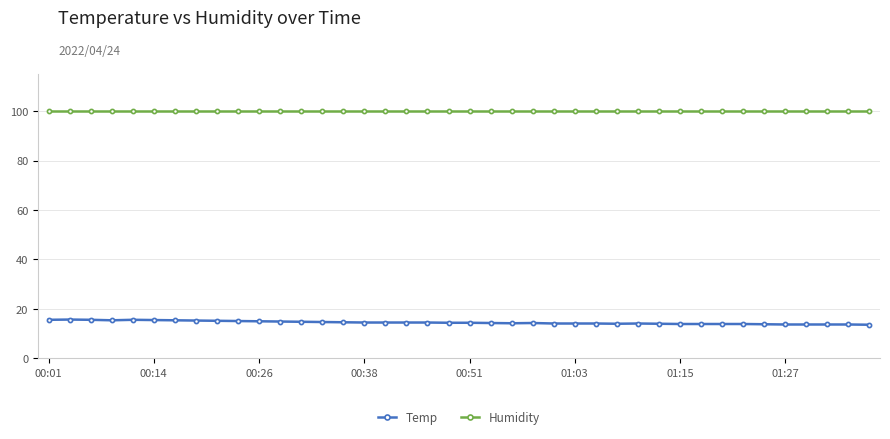

List the series in order of their overall mean, highest first.

Humidity, Temp